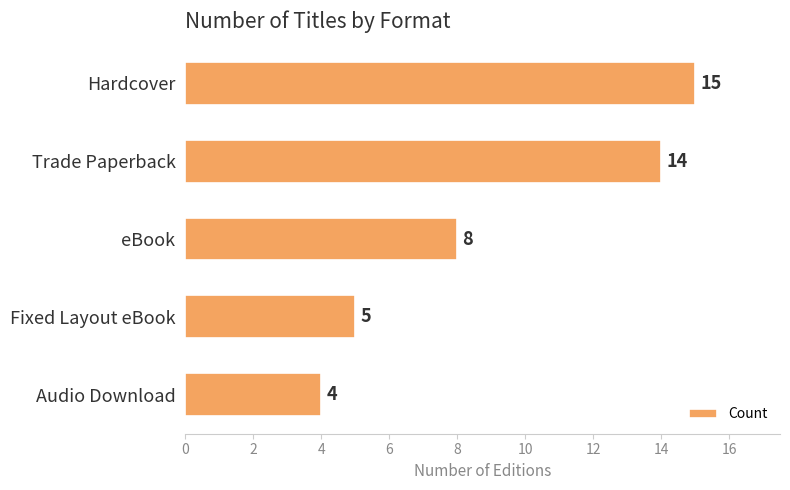

Which category has the lowest value across all series?

Audio Download